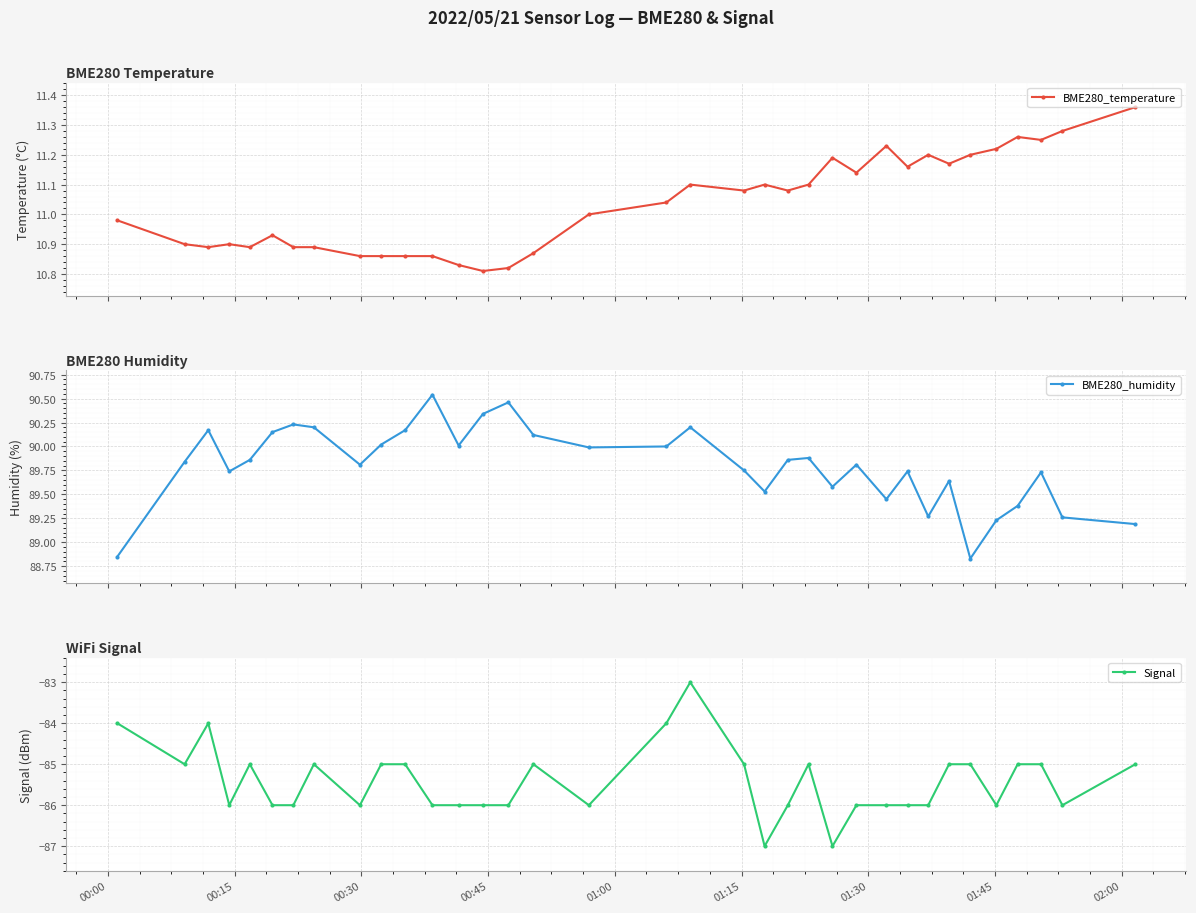

In BME280_humidity, how many points are higher than both neighbors (excluding endpoints)?

10